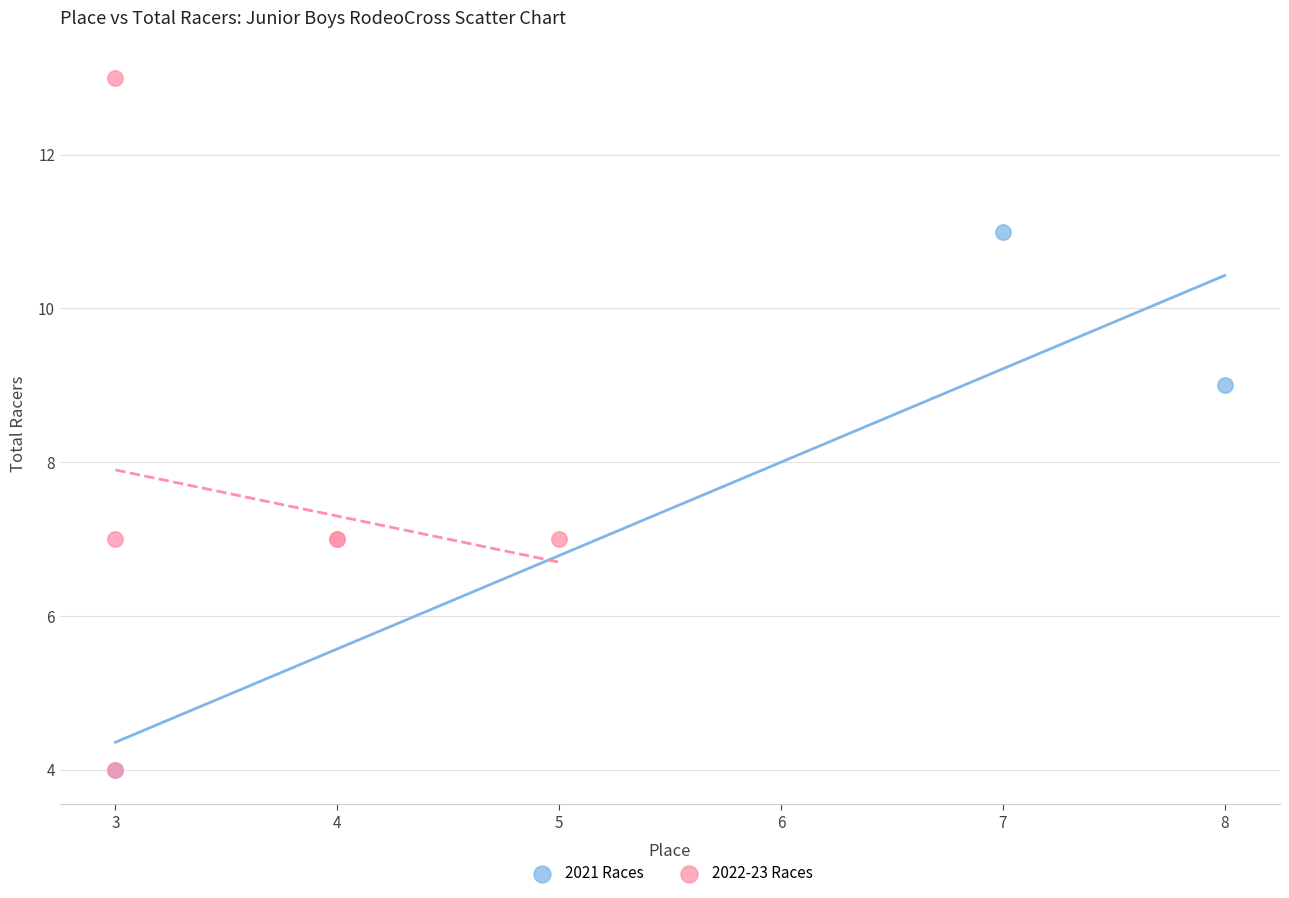

What are all the series names shown in the legend?

2021 Races, 2022-23 Races